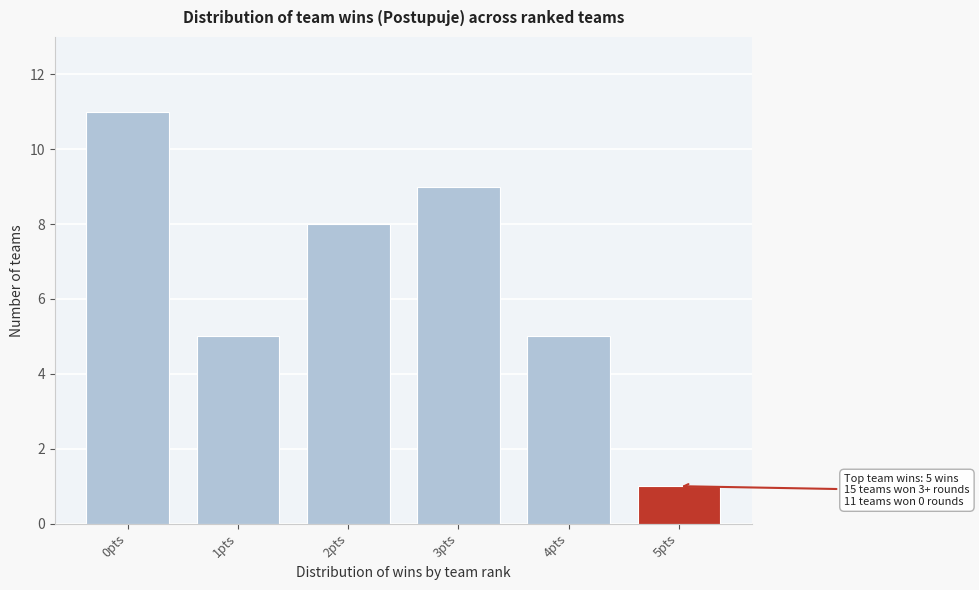

Reading left to right, extract all data points from this chart.

0pts=11	1pts=5	2pts=8	3pts=9	4pts=5	5pts=1